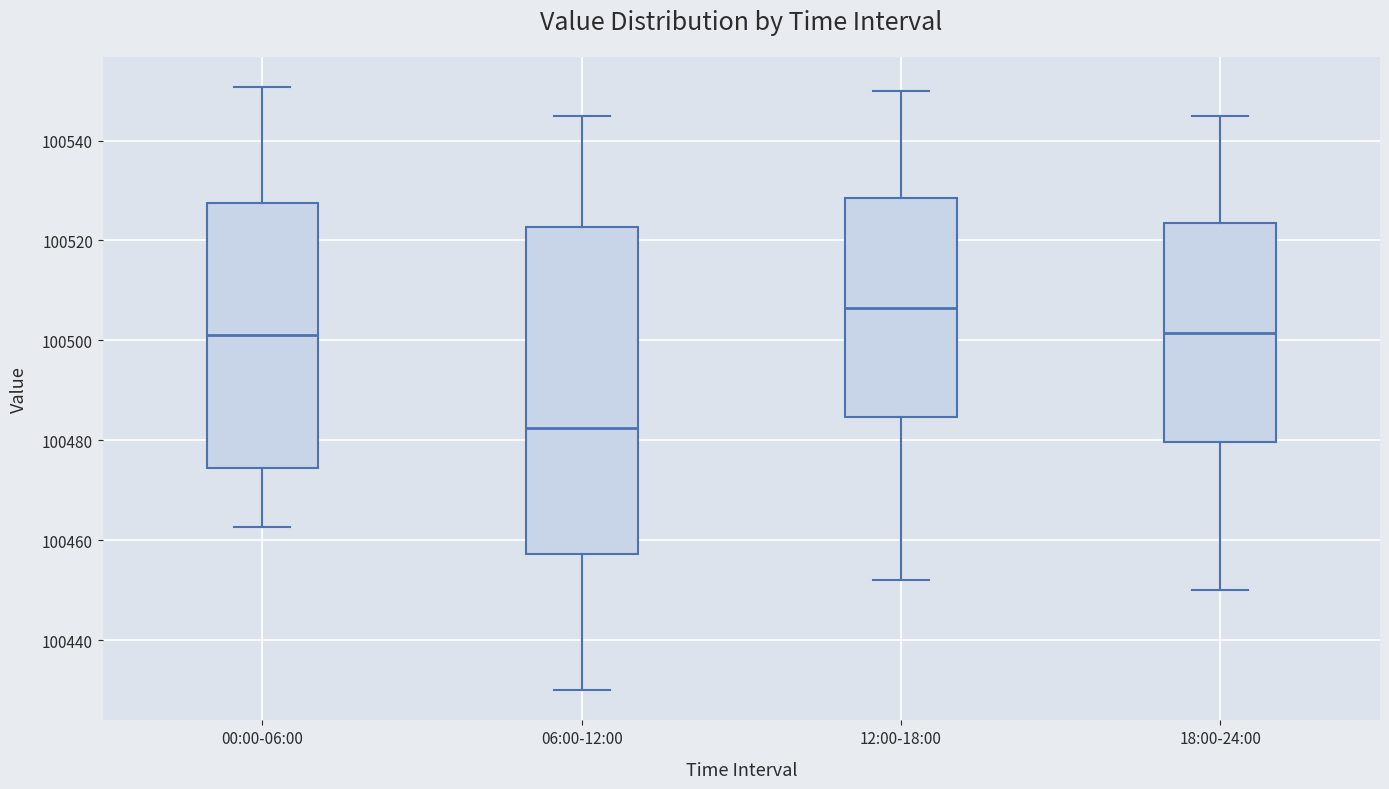

Reading left to right, read every box against the y-axis: the position of its median line, the range the box covers, and the ends of its whiskers. The values are not printed on the chart, so give them approximately, as read against the axis.

00:00-06:00: median 100502, box 100474 to 100528, whiskers 100462 to 100550
06:00-12:00: median 100482, box 100458 to 100522, whiskers 100430 to 100546
12:00-18:00: median 100506, box 100484 to 100528, whiskers 100452 to 100550
18:00-24:00: median 100502, box 100480 to 100524, whiskers 100450 to 100546